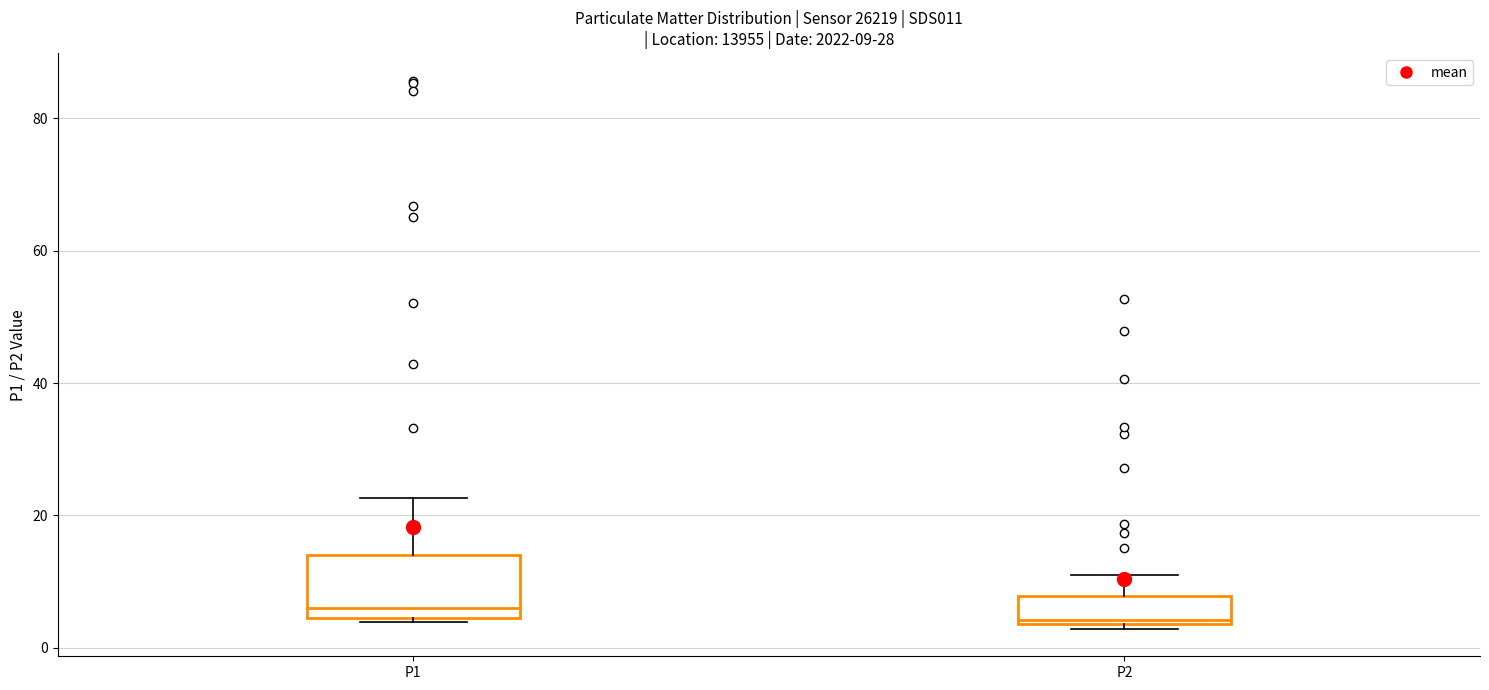

Comparing the boxes themselves (not the whiskers), which one is the tallest?

P1